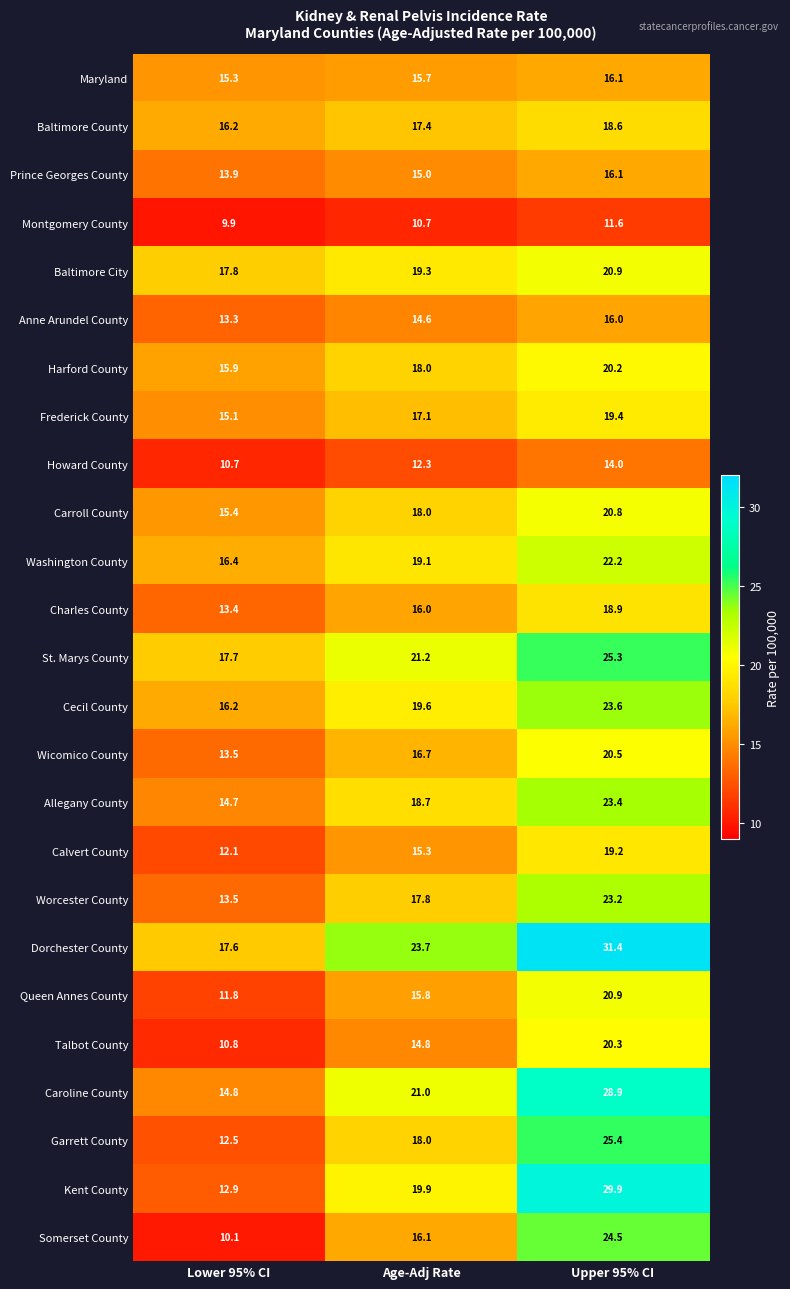

How many data points does each series have?

3